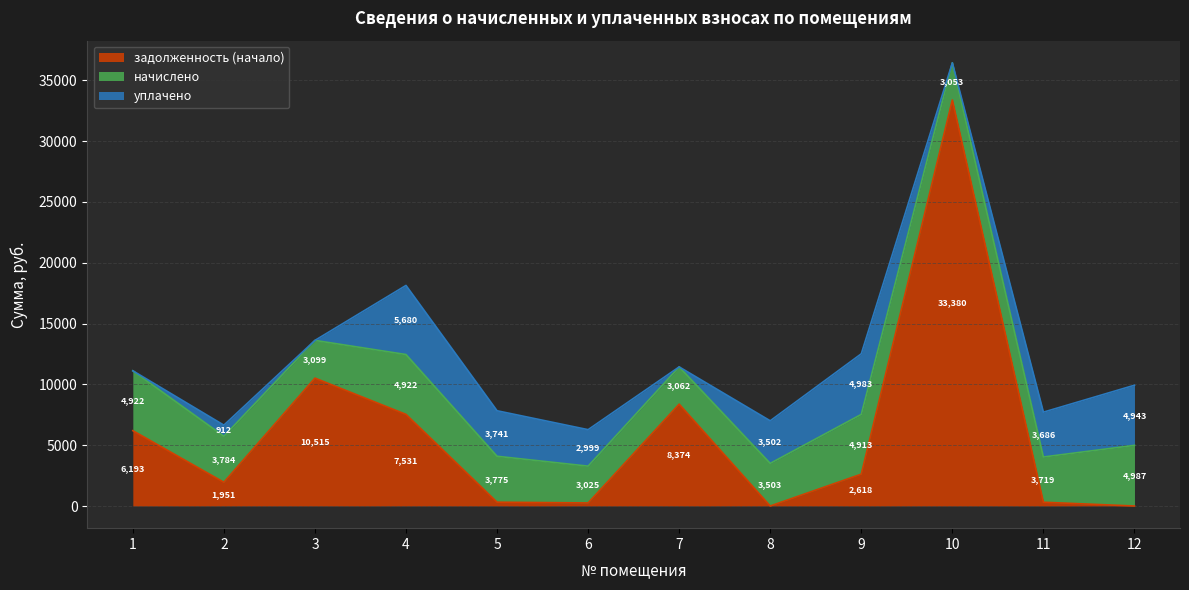

The value of уплачено at 1 is 3140.8. True or false?

False